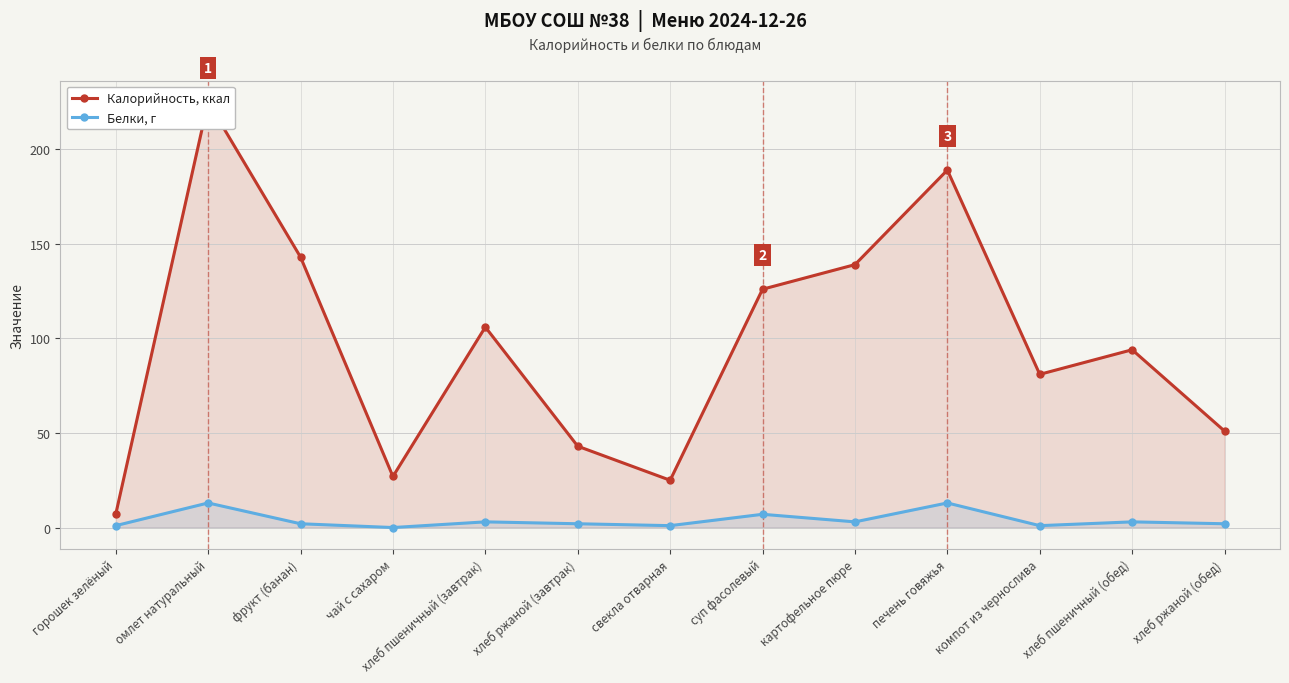

Between омлет натуральный and хлеб ржаной (обед), which series saw the biggest shift?

Калорийность, ккал